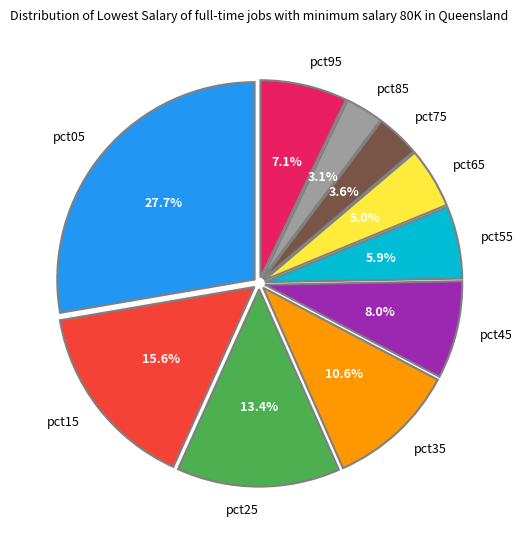

True or false: pct95 accounts for 7% of the total.

True